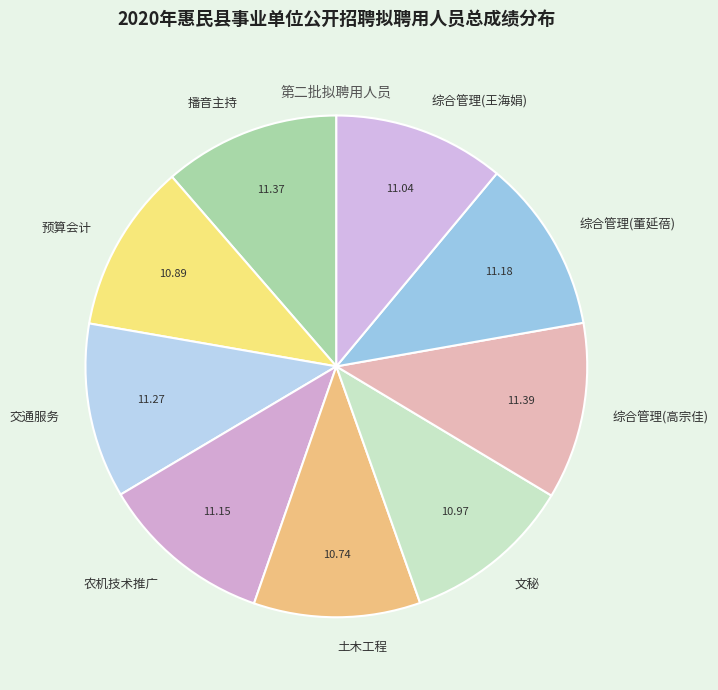

Combined, do 综合管理(王海娟) and 土木工程 account for over 50%?

No